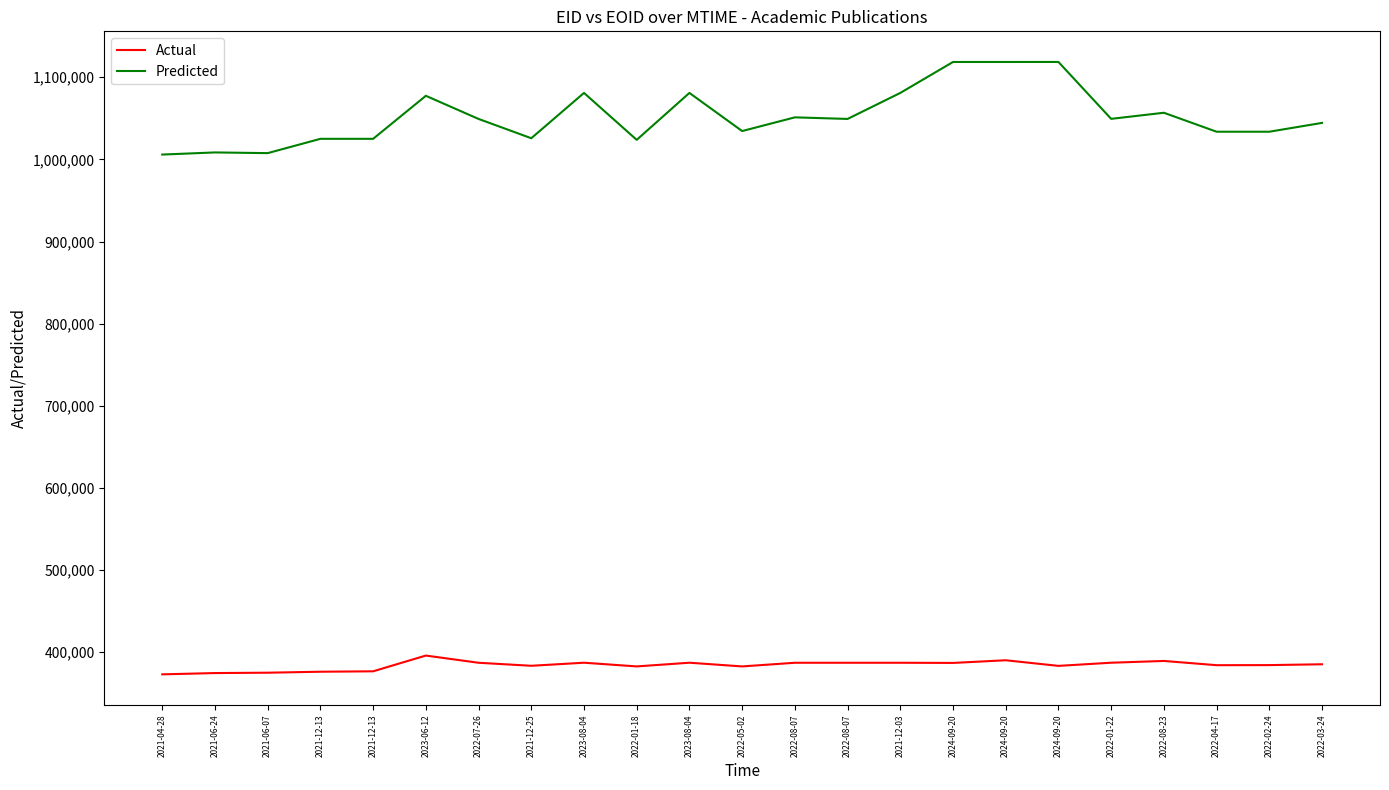

What is the difference between the maximum and minimum values in the Predicted series?

112723